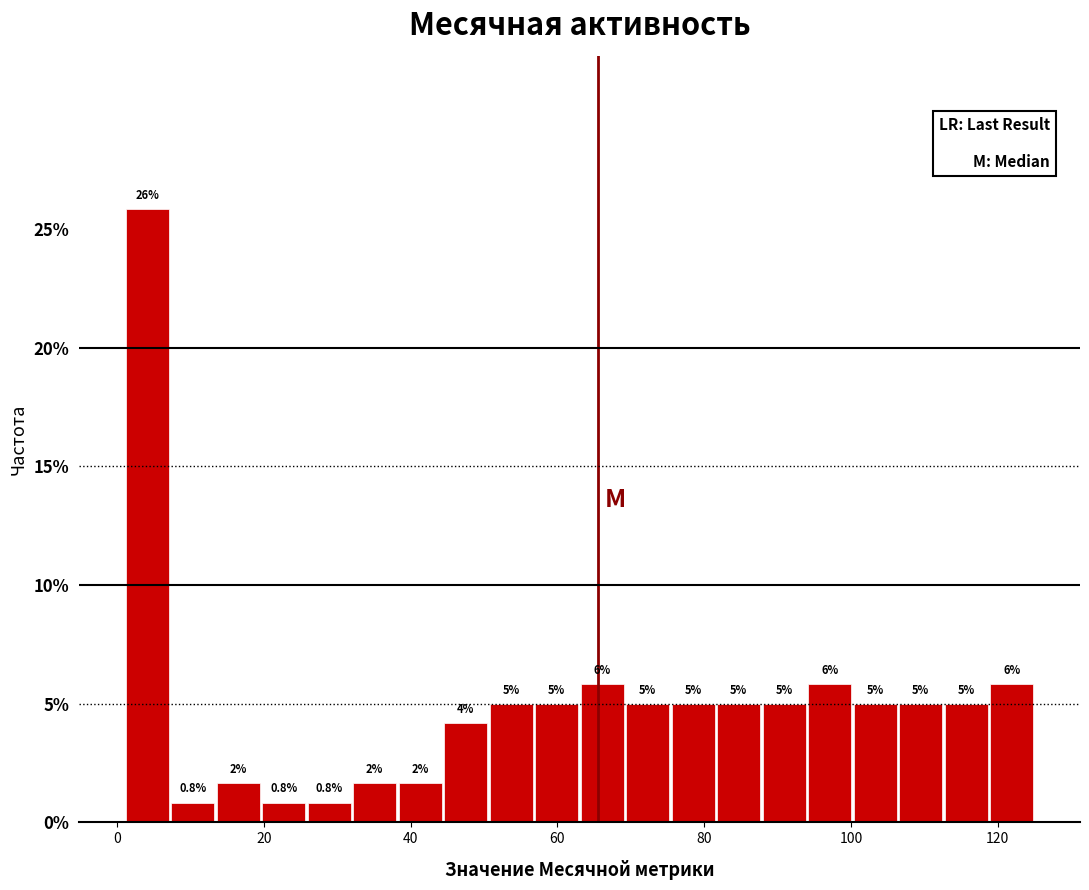

Read against the x-axis, roughly where is the centre of the tallest bar?

4